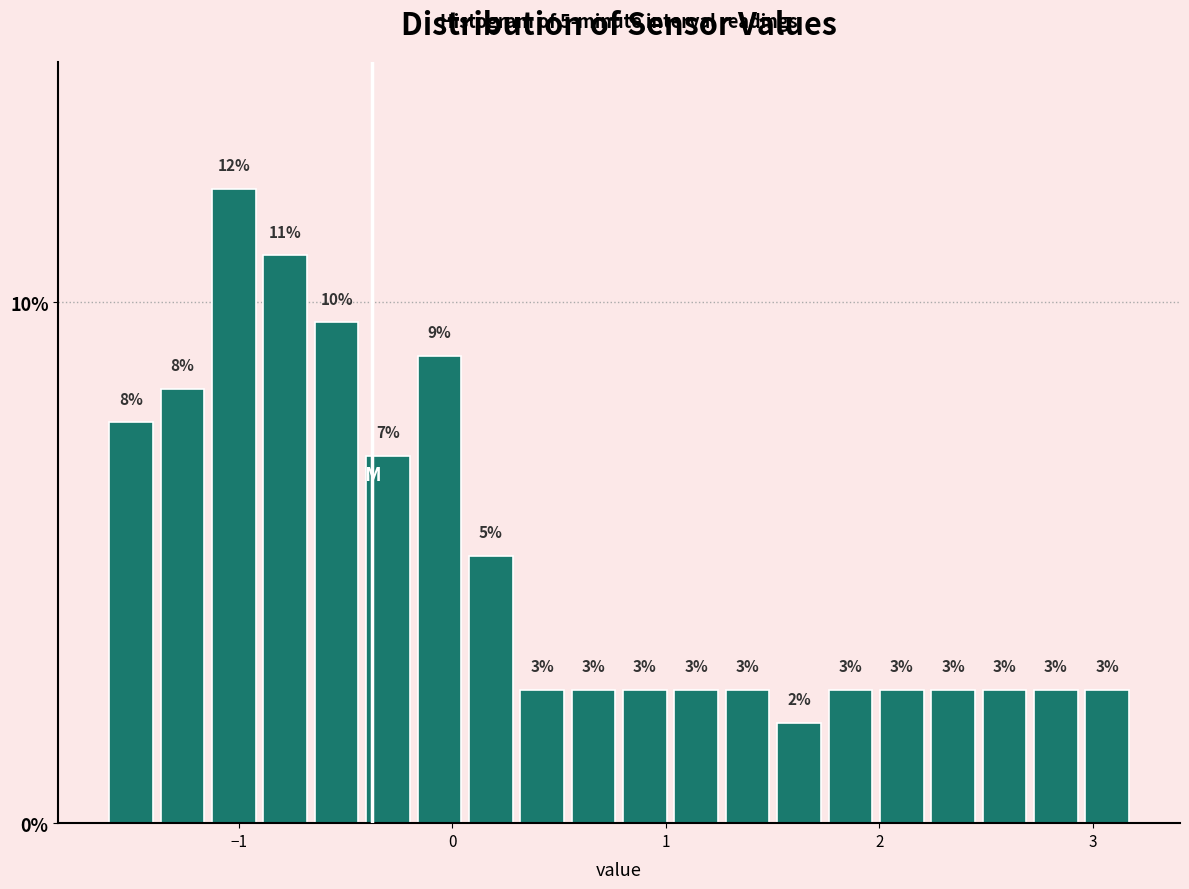

Around what value on the x-axis is the tallest bar? Give the approximate position of its centre, as read against the axis.

-1.0